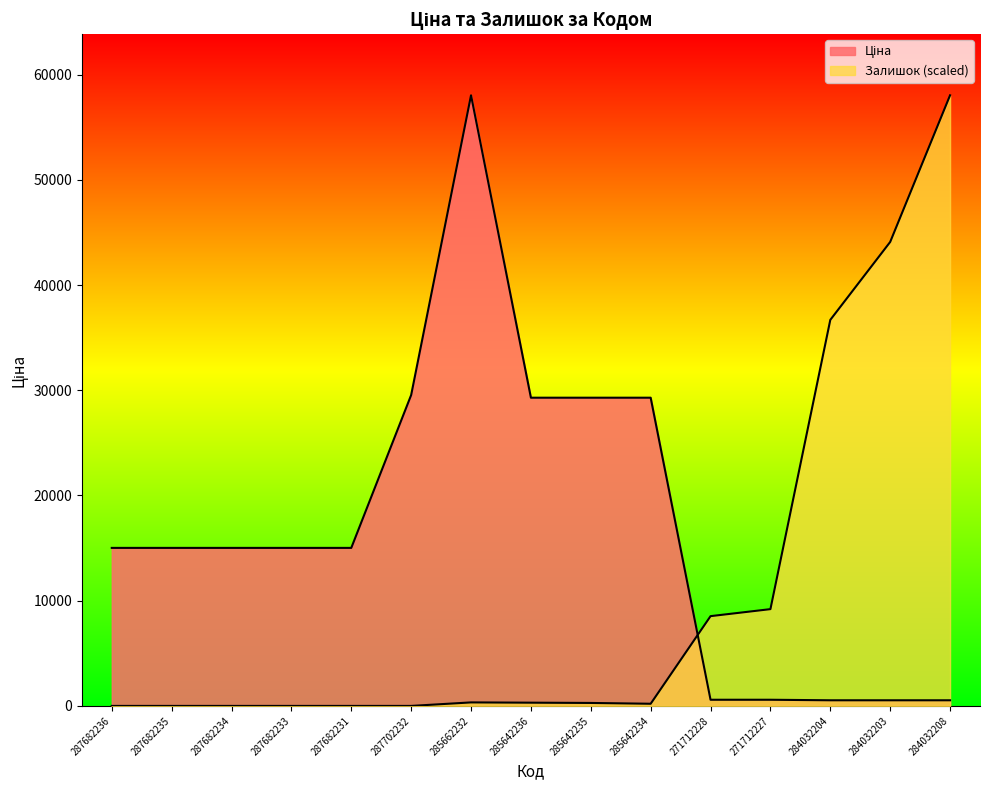

Reading left to right, what are all the values shown in this chart?

Ціна: 15019.2	15019.2	15019.2	15019.2	15019.2	29548.9	58037.0	29294.9	29294.9	29294.9	586.0	586.0	535.4	535.4	535.4
Залишок: 0.0	0.0	0.0	0.0	0.0	0.0	333.1	307.5	281.9	205.0	8532.6	9198.8	36692.7	44097.9	58037.0